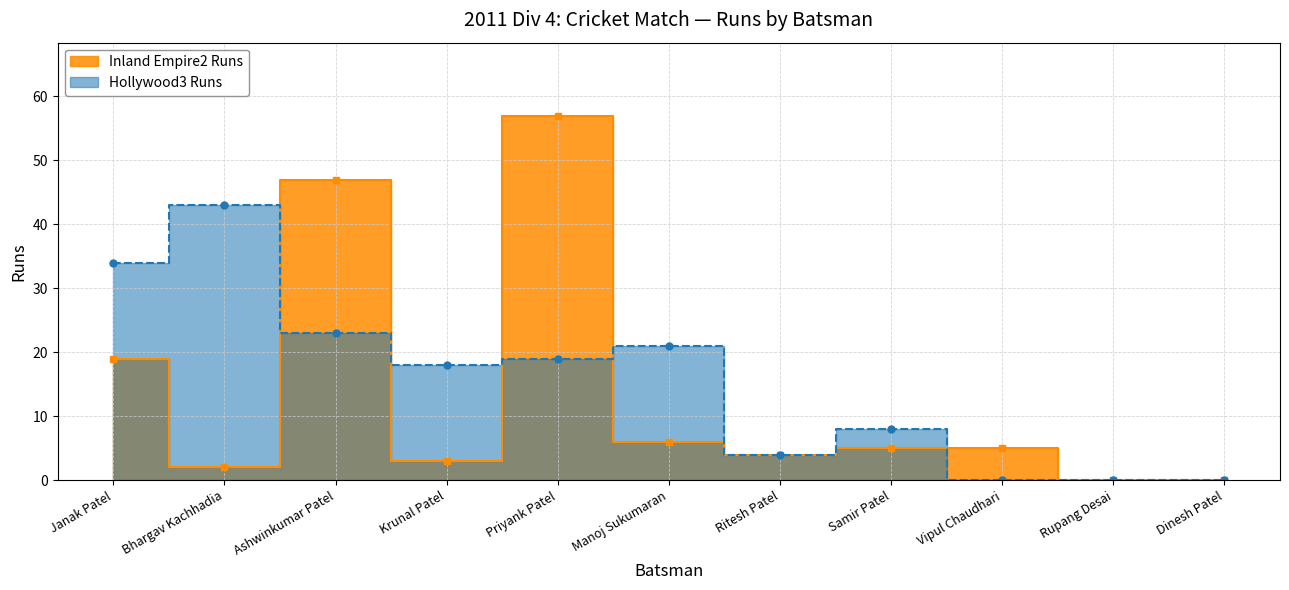

Reading left to right, transcribe all the data shown in this chart.

Inland Empire2 Runs: Janak Patel=19	Bhargav Kachhadia=2	Ashwinkumar Patel=47	Krunal Patel=3	Priyank Patel=57	Manoj Sukumaran=6	Ritesh Patel=4	Samir Patel=5	Vipul Chaudhari=5	Rupang Desai=0	Dinesh Patel=0
Hollywood3 Runs: Janak Patel=34	Bhargav Kachhadia=43	Ashwinkumar Patel=23	Krunal Patel=18	Priyank Patel=19	Manoj Sukumaran=21	Ritesh Patel=4	Samir Patel=8	Vipul Chaudhari=0	Rupang Desai=0	Dinesh Patel=0